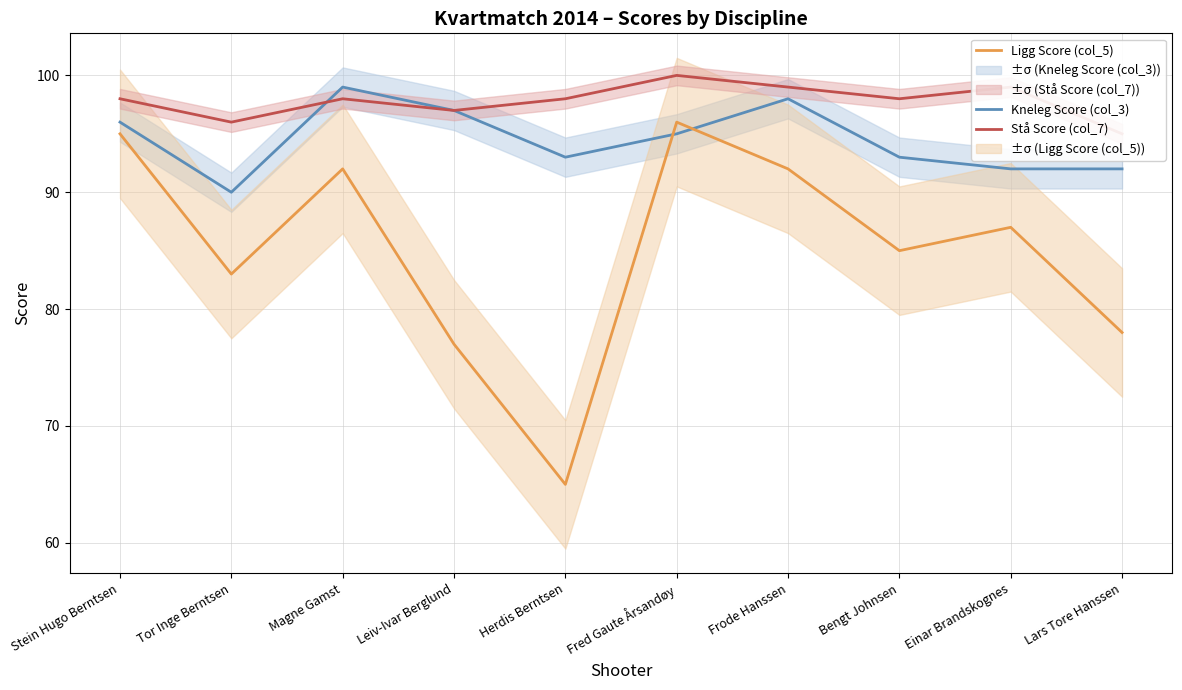

What is the difference between the second highest and minimum values in the Ligg Score (col_5) series?

30